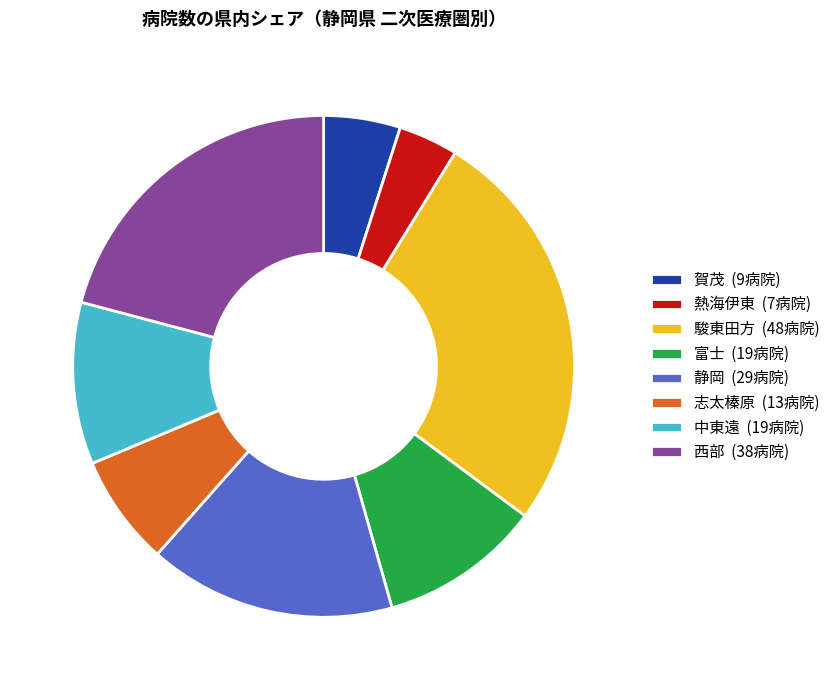

Which category has the smallest portion of the pie?

熱海伊東